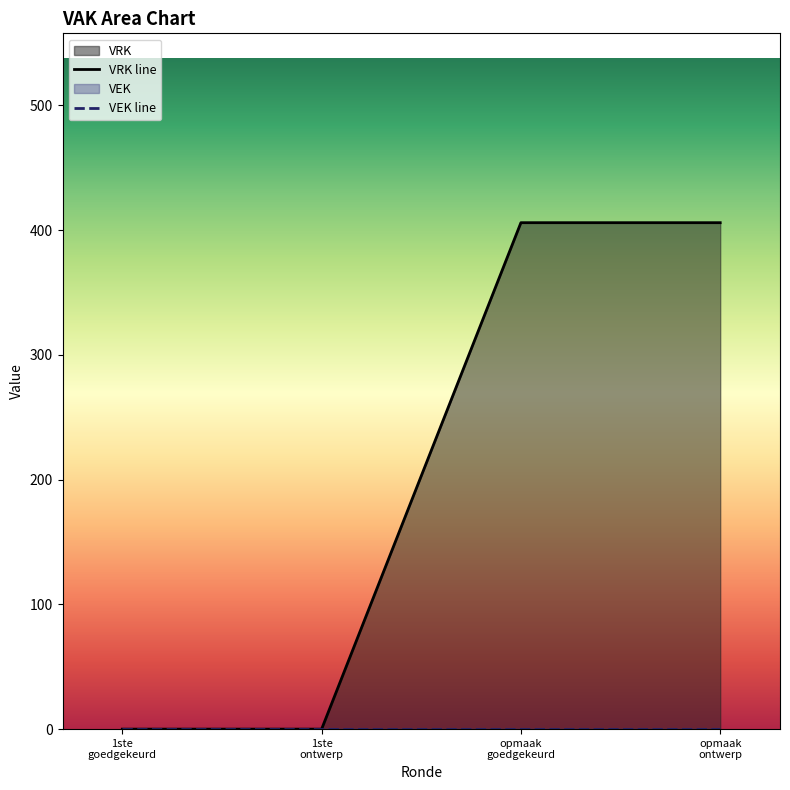

True or false: the data shows -232 at 1ste ontwerp.

False